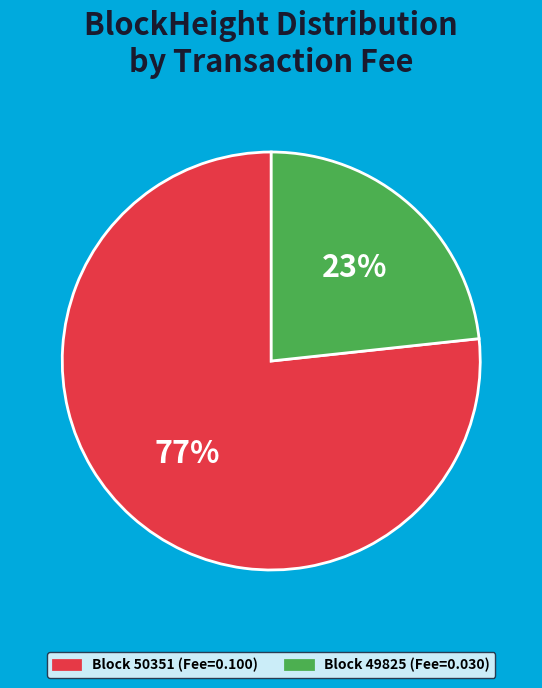

Rank the categories by value from highest to lowest.

Block 50351 (Fee=0.100), Block 49825 (Fee=0.030)